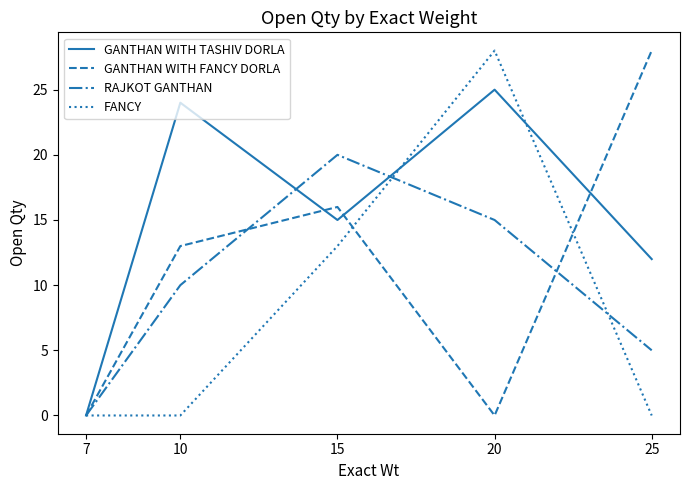

True or false: FANCY has a value of 18 at 20.

False